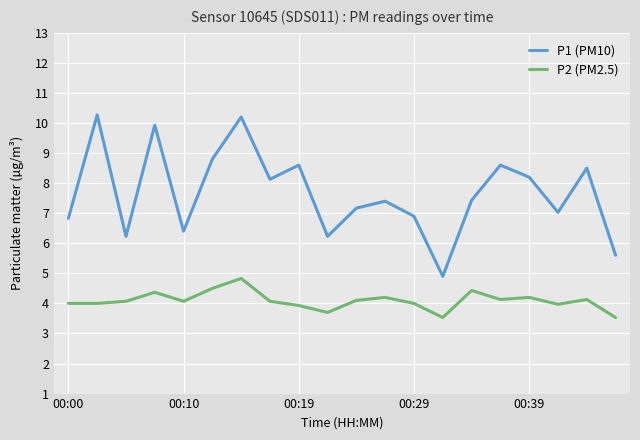

True or false: P1 (PM10) and P2 (PM2.5) cross at least once.

False